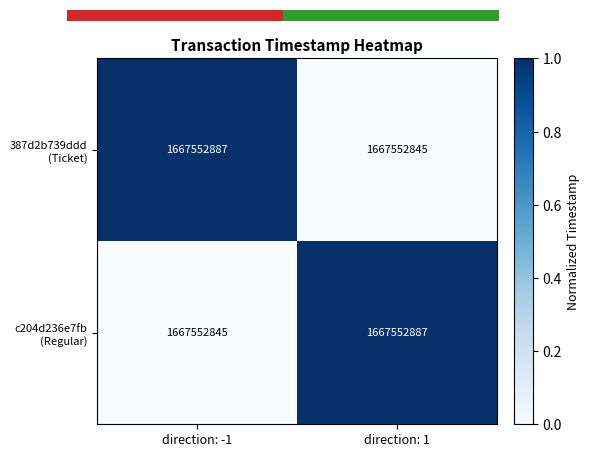

Between direction: 1 and direction: -1, which is larger?

direction: -1